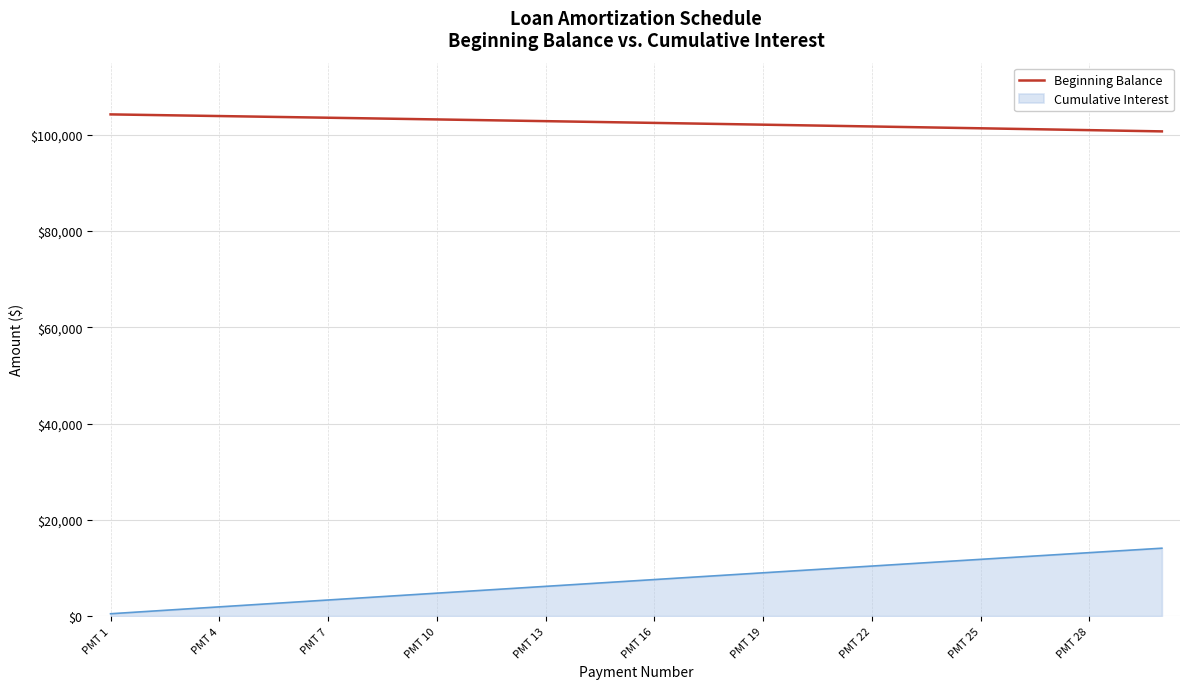

Which series has the largest total across all categories?

Beginning Balance